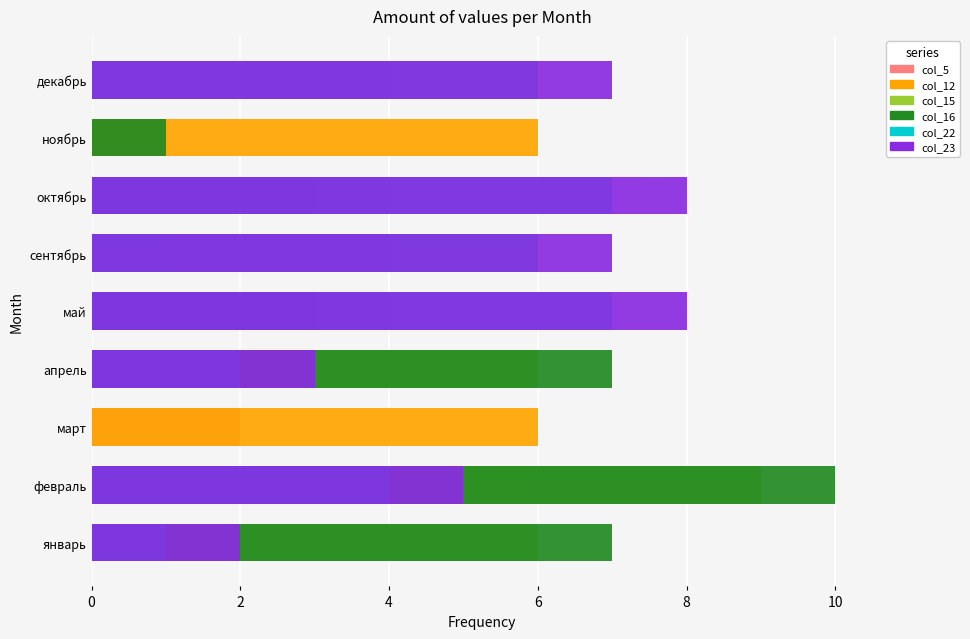

Does the chart contain stacked bars?

No